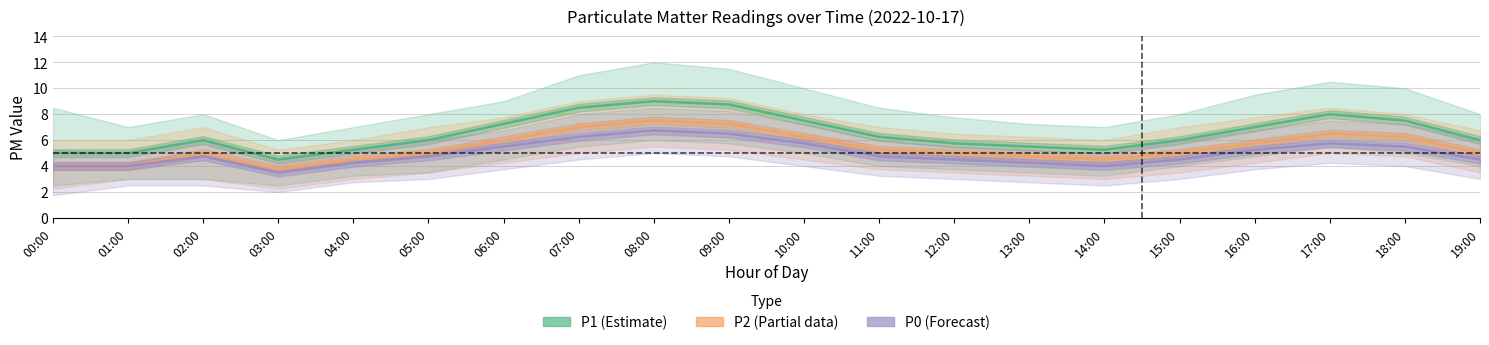

Reading left to right, transcribe all the data shown in this chart.

P1 (Estimate): 00:00=5.0	01:00=5.0	02:00=6.0	03:00=4.5	04:00=5.2	05:00=6.0	06:00=7.2	07:00=8.5	08:00=9.0	09:00=8.8	10:00=7.5	11:00=6.2	12:00=5.8	13:00=5.5	14:00=5.2	15:00=6.0	16:00=7.0	17:00=8.0	18:00=7.5	19:00=6.0
P2 (Partial): 00:00=4.0	01:00=4.0	02:00=5.0	03:00=3.8	04:00=4.5	05:00=5.0	06:00=6.0	07:00=7.0	08:00=7.5	09:00=7.2	10:00=6.2	11:00=5.2	12:00=5.0	13:00=4.8	14:00=4.5	15:00=5.0	16:00=5.8	17:00=6.5	18:00=6.2	19:00=5.0
P0 (Forecast): 00:00=4.0	01:00=4.0	02:00=4.8	03:00=3.5	04:00=4.2	05:00=4.8	06:00=5.5	07:00=6.2	08:00=6.8	09:00=6.5	10:00=5.8	11:00=4.8	12:00=4.5	13:00=4.2	14:00=4.0	15:00=4.5	16:00=5.2	17:00=5.8	18:00=5.5	19:00=4.5